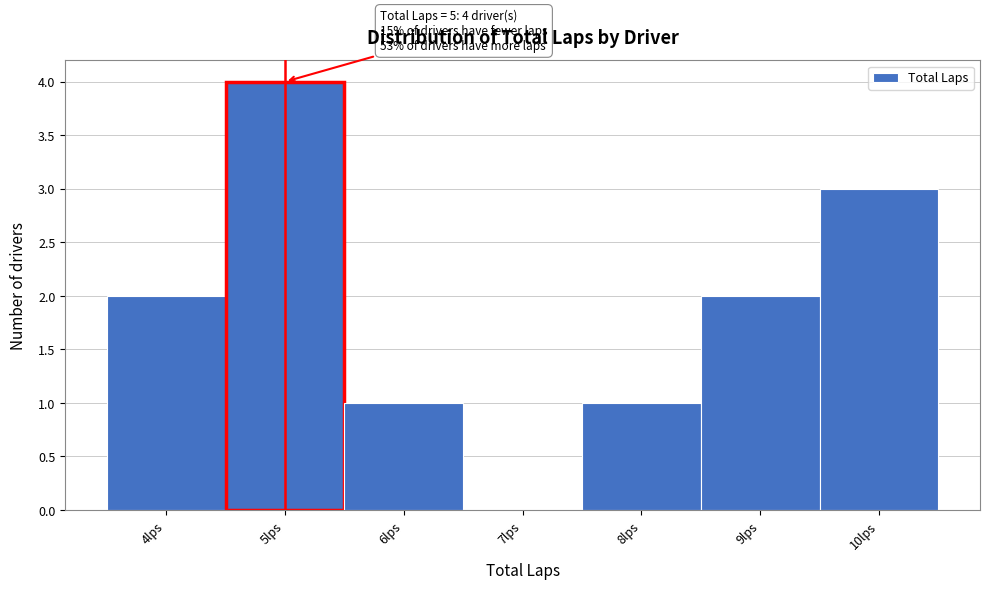

Which range on the x-axis has the tallest bar?

4.5 to 5.5